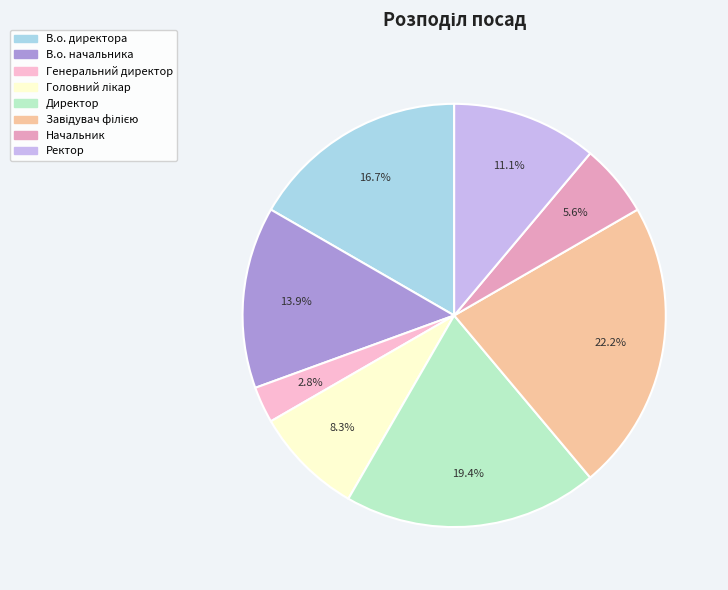

What is the ratio of the value at В.о. начальника to the value at Начальник?

2.5